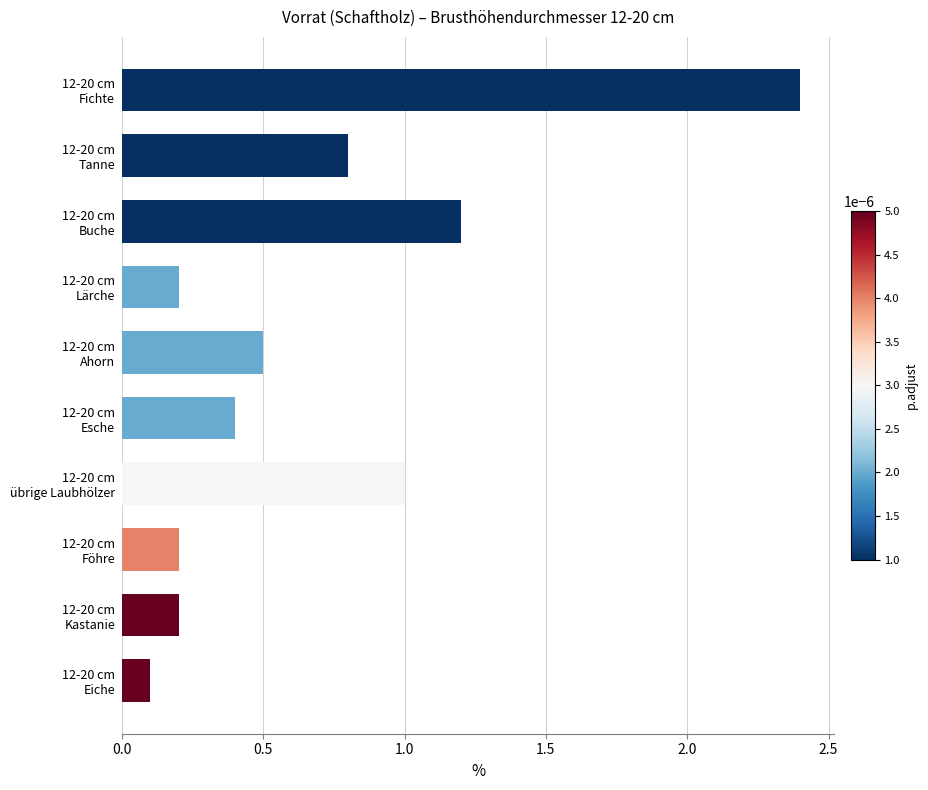

What is the maximum value shown in the chart?

2.4